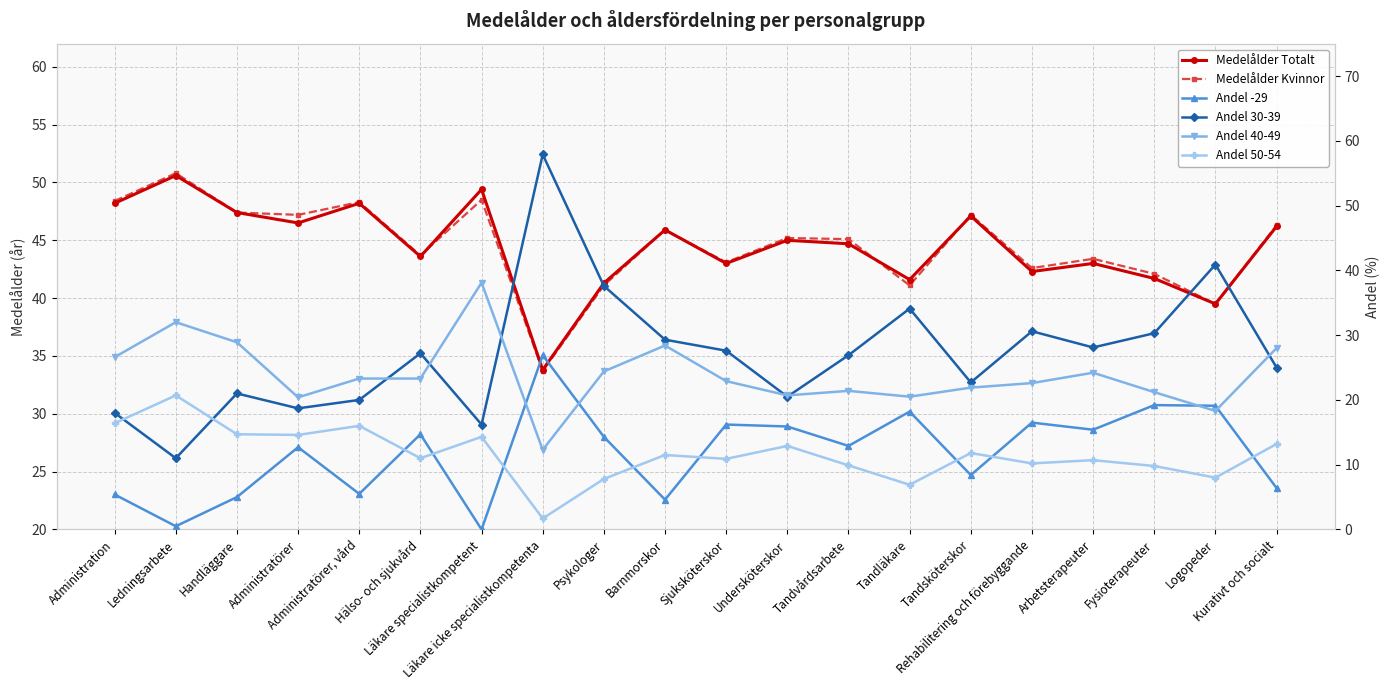

What position from the right is Barnmorskor?

11